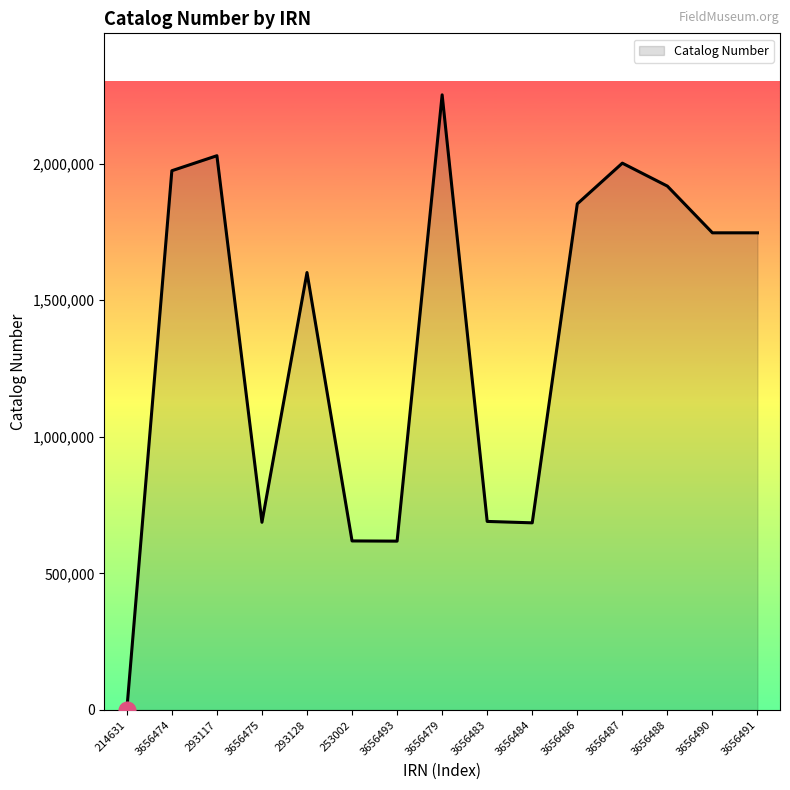

What is the sum of all values?

20418462